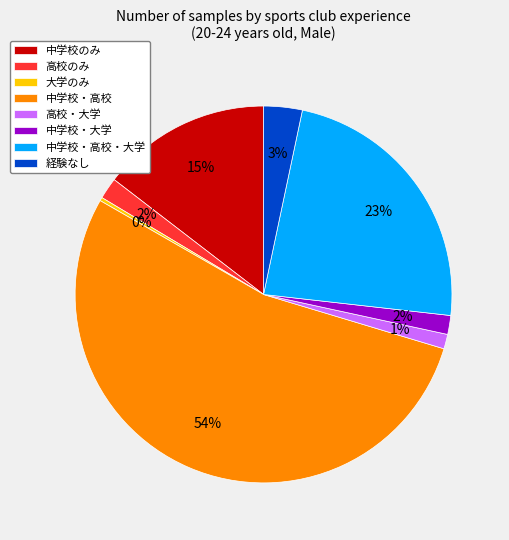

Which category accounts for the majority?

中学校・高校